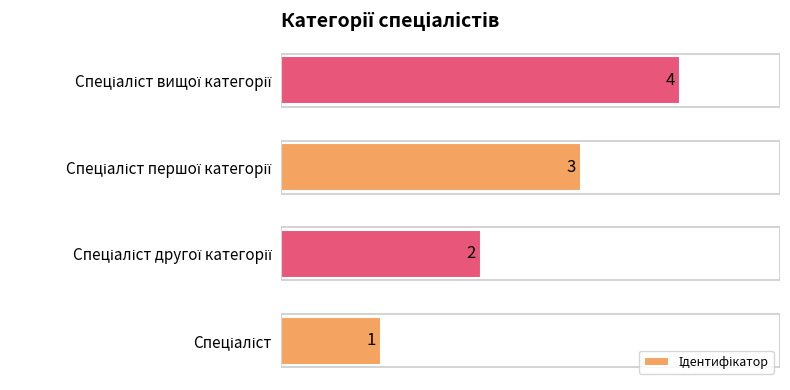

How many series are shown in this chart?

1